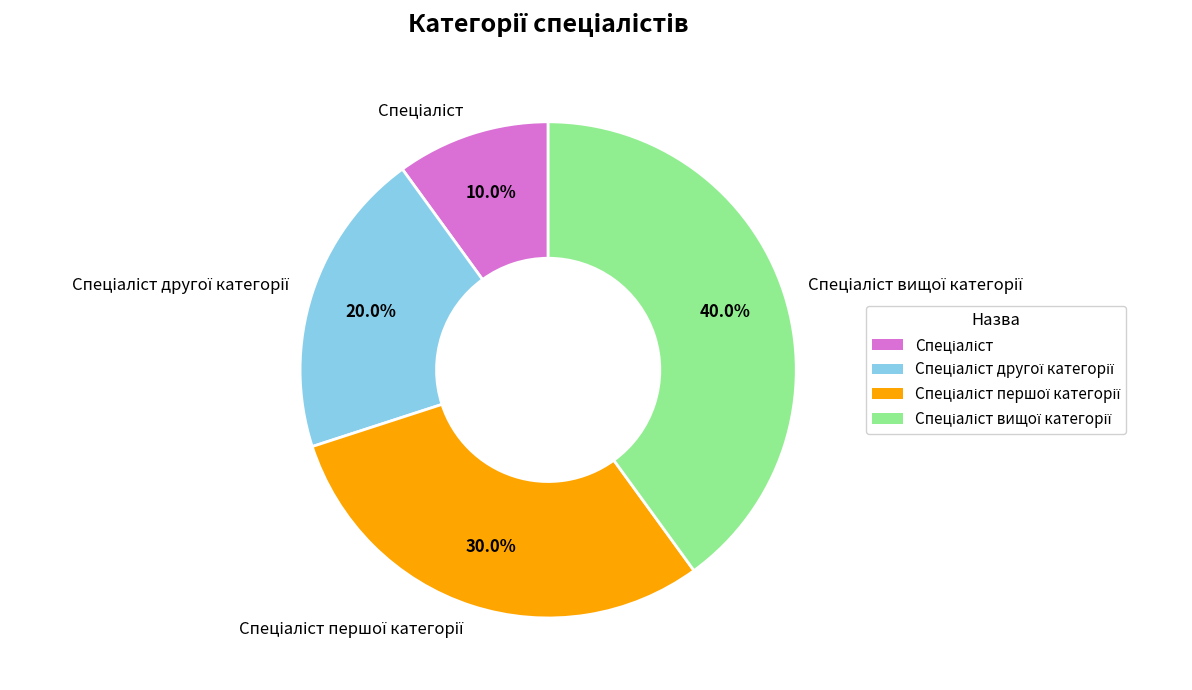

Is there a majority slice in this chart?

No